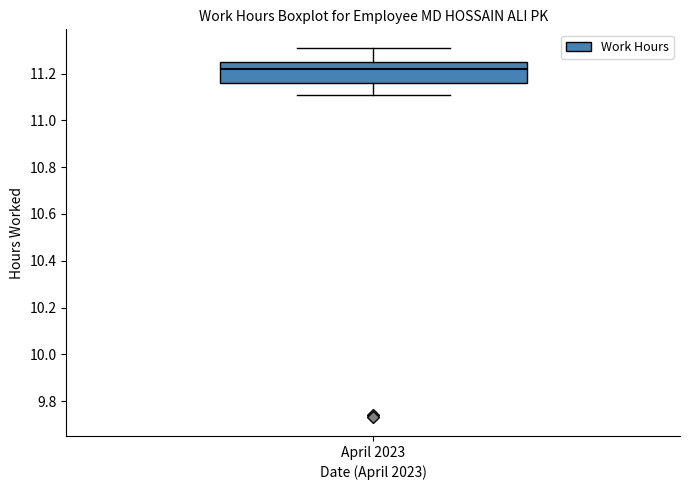

Read this box plot against the y-axis: the position of the median line, the range covered by the box, and the ends of both whiskers. The values are not printed on the chart, so give them approximately, as read against the axis.

median 11.22, box 11.16 to 11.26, whiskers 11.12 to 11.32